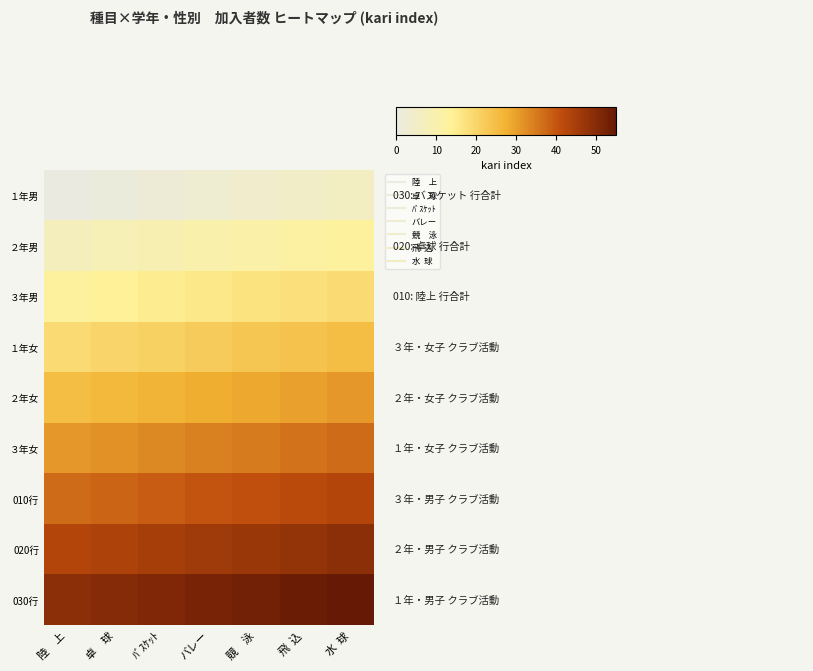

Which series has the largest range (max minus min)?

１年男